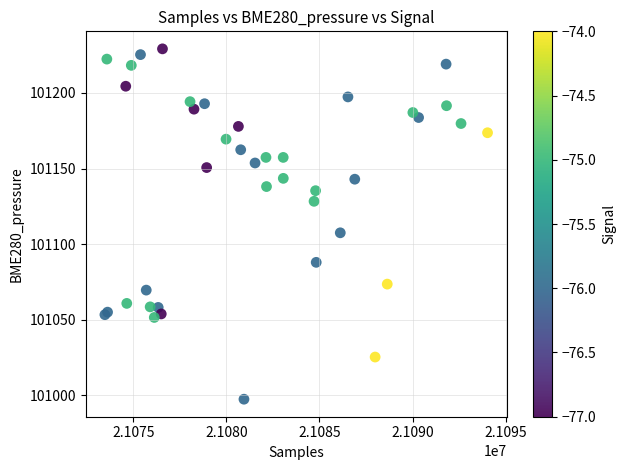

What Y value in the scatter plot is closest to 101113?

101107.6